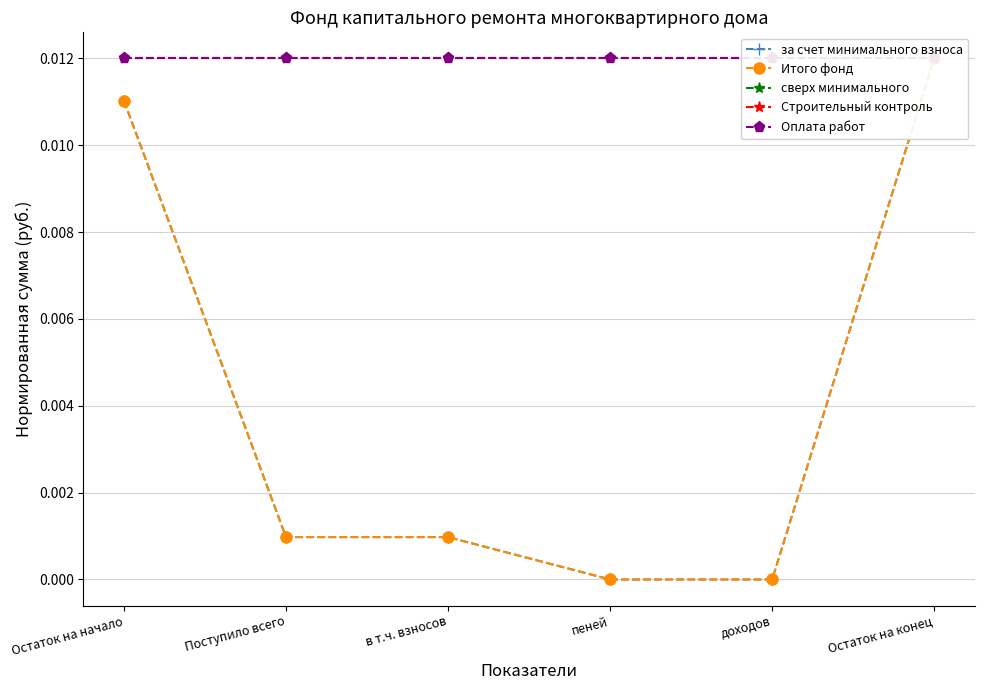

Which has a higher value, Остаток на начало or Поступило всего?

Остаток на начало